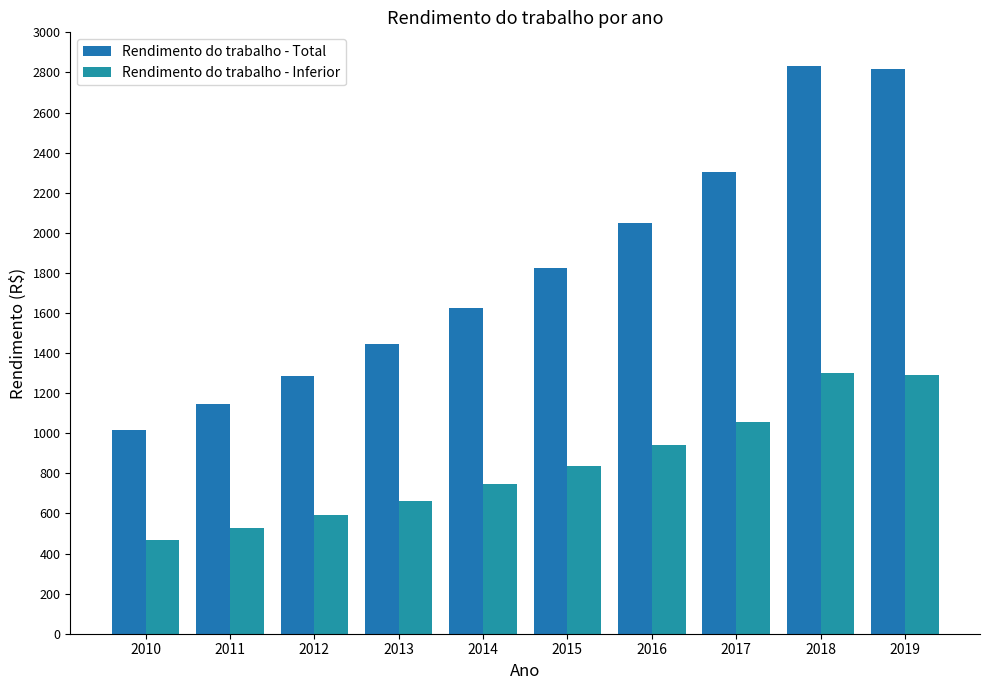

What is the difference between the second highest and second lowest values in the Rendimento do trabalho - Total series?

1671.0